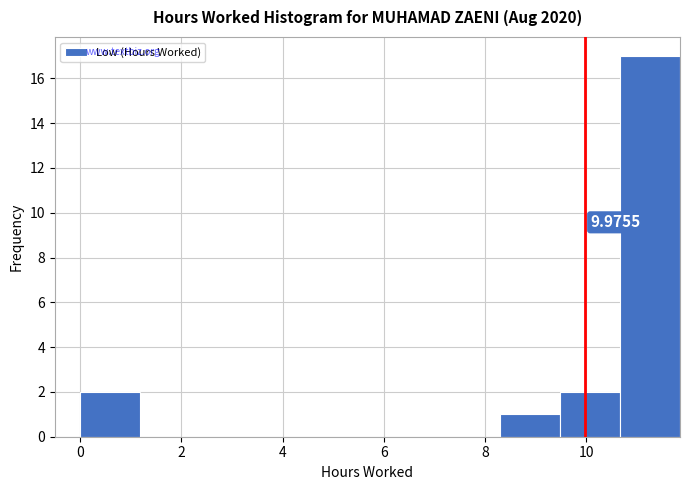

Over which range of the x-axis is the bar tallest?

10.6 to 11.8